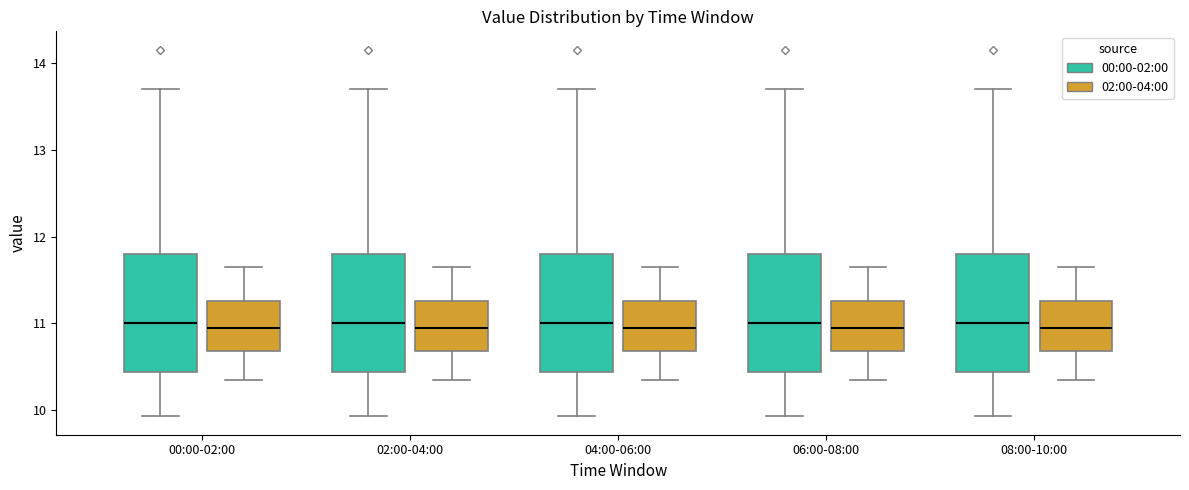

Where does the upper whisker of the box for 04:00-06:00 (02:00-04:00) end on the y-axis? The values are not printed on the chart, so give them approximately, as read against the axis.

11.7